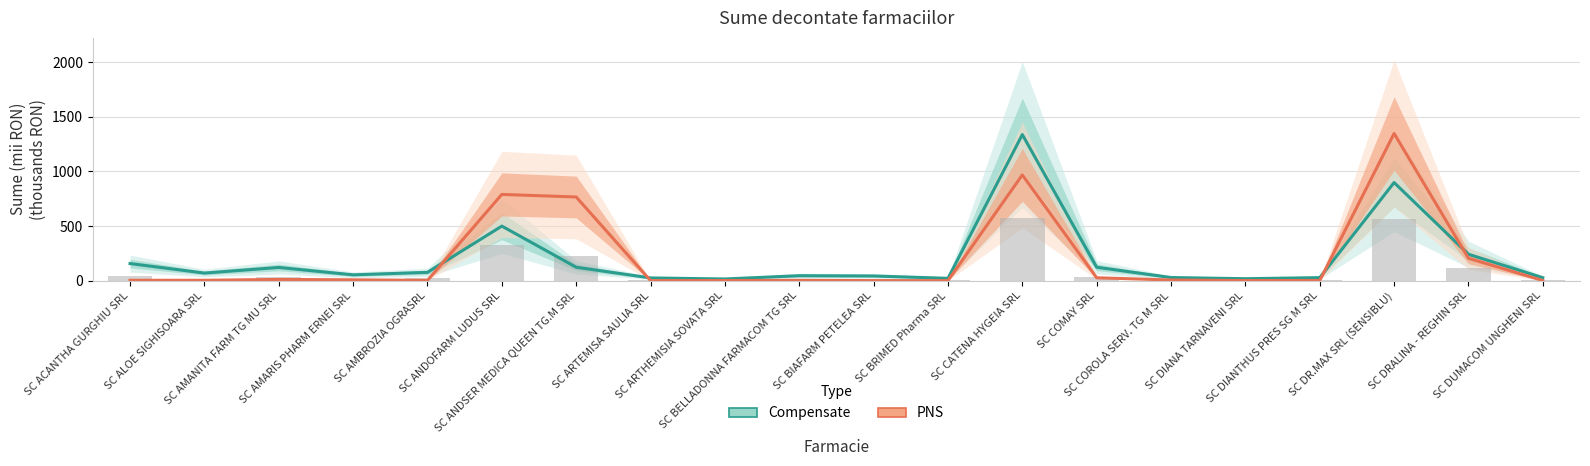

Where does the PNS series first go above 3?

SC ACANTHA GURGHIU SRL